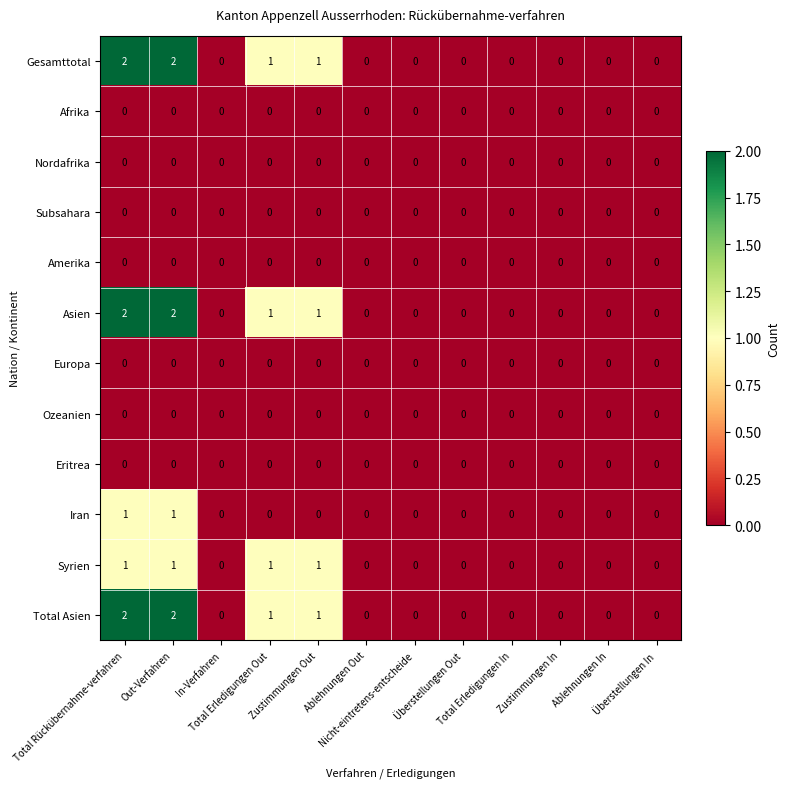

What is the sum of all Gesamttotal values?

6